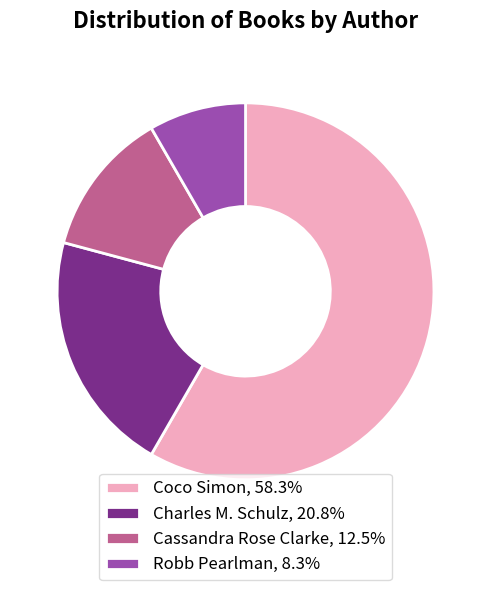

Do Coco Simon, 58.3% and Charles M. Schulz, 20.8% together represent more than half of the pie?

Yes